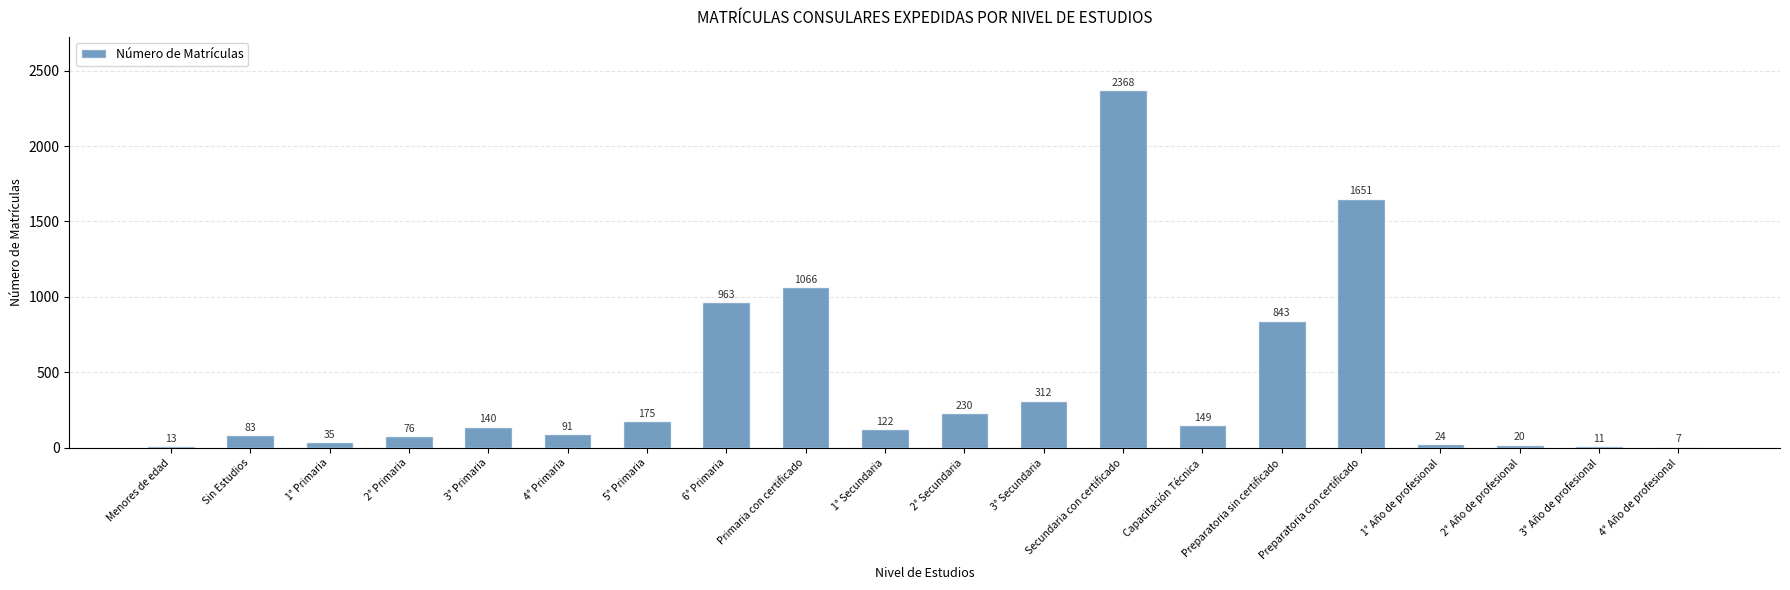

What is the sum of the values at 2° Secundaria and Primaria con certificado?

1296